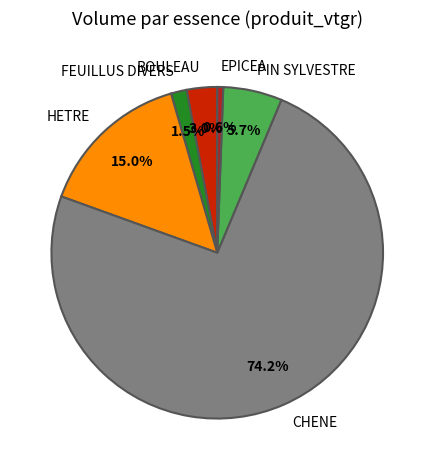

Which category has the smallest portion of the pie?

EPICEA